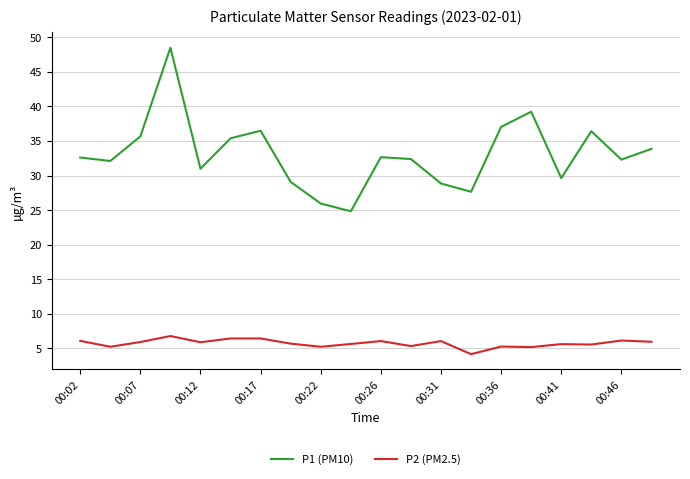

Which series has the widest spread of values?

P1 (PM10)